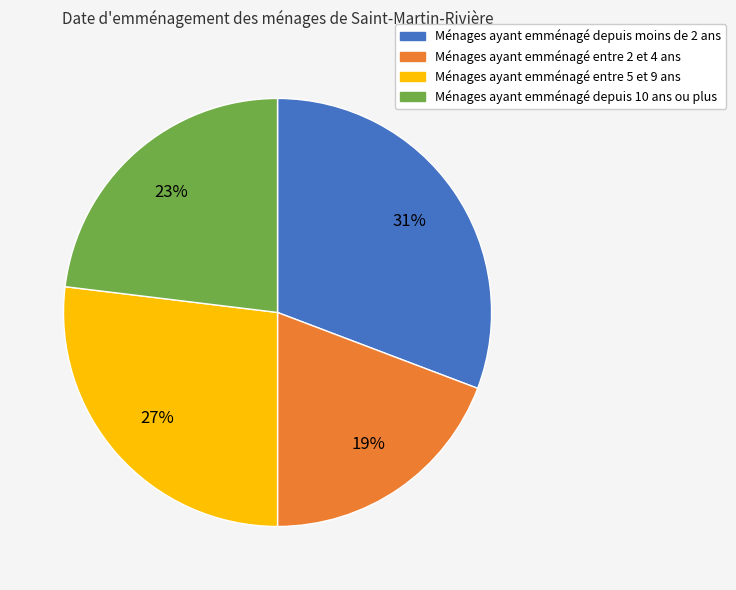

Is Ménages ayant emménagé entre 5 et 9 ans the majority of the pie?

No